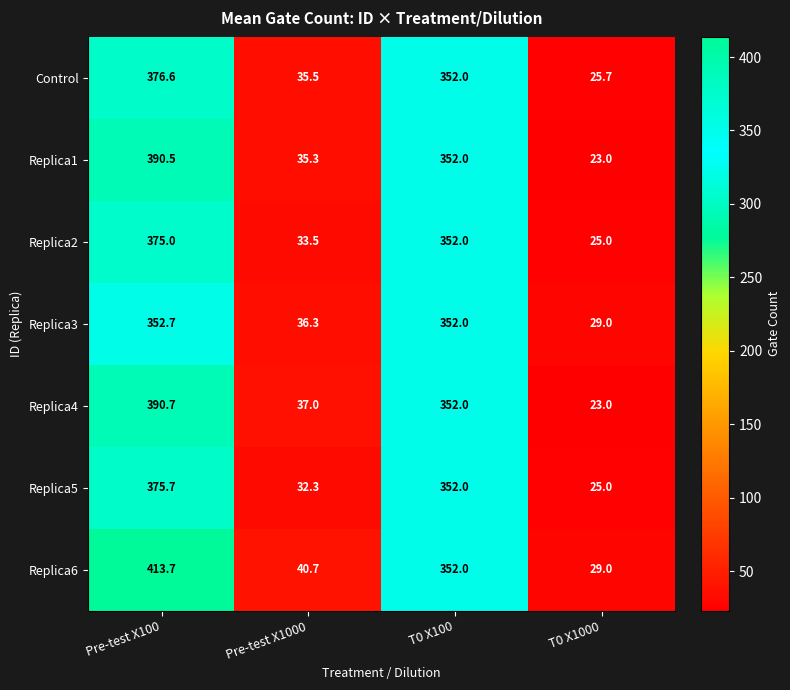

What is the spread (max minus min) of values at Pre-test X100?

61.0